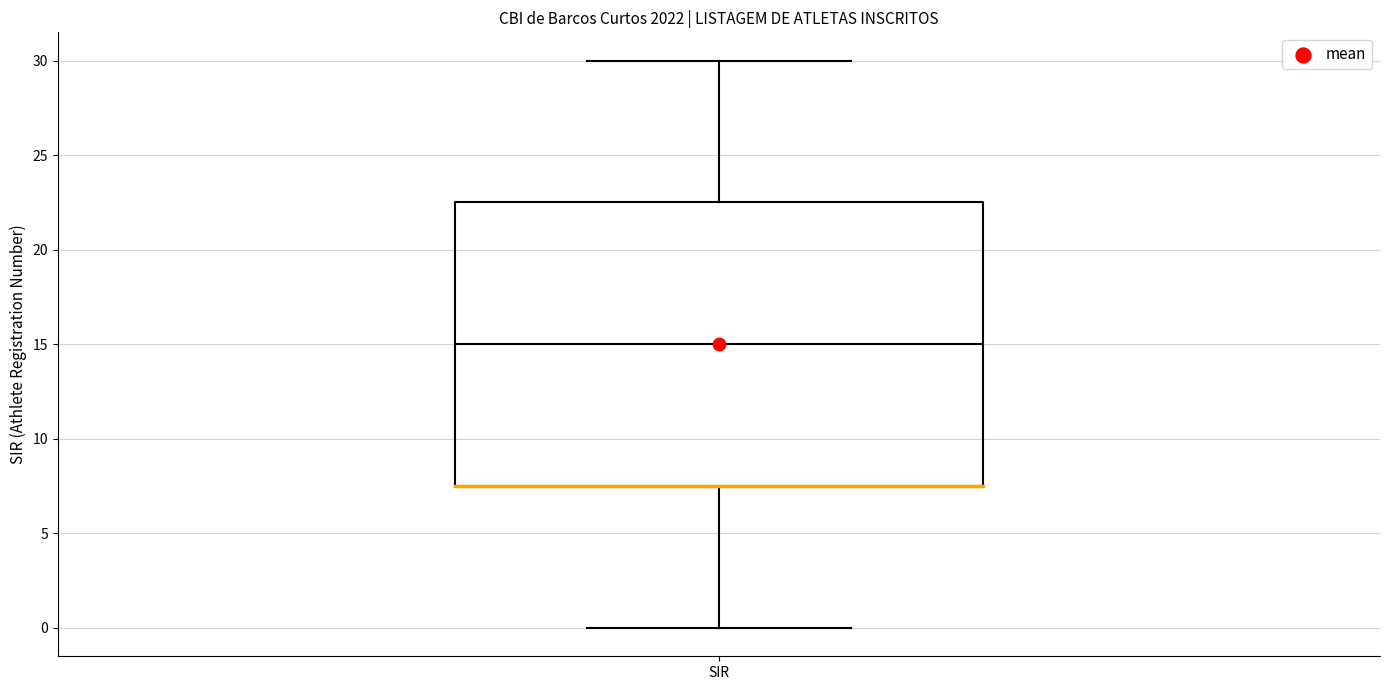

Where does the median line of the box for SIR sit on the y-axis? The values are not printed on the chart, so give them approximately, as read against the axis.

15.0